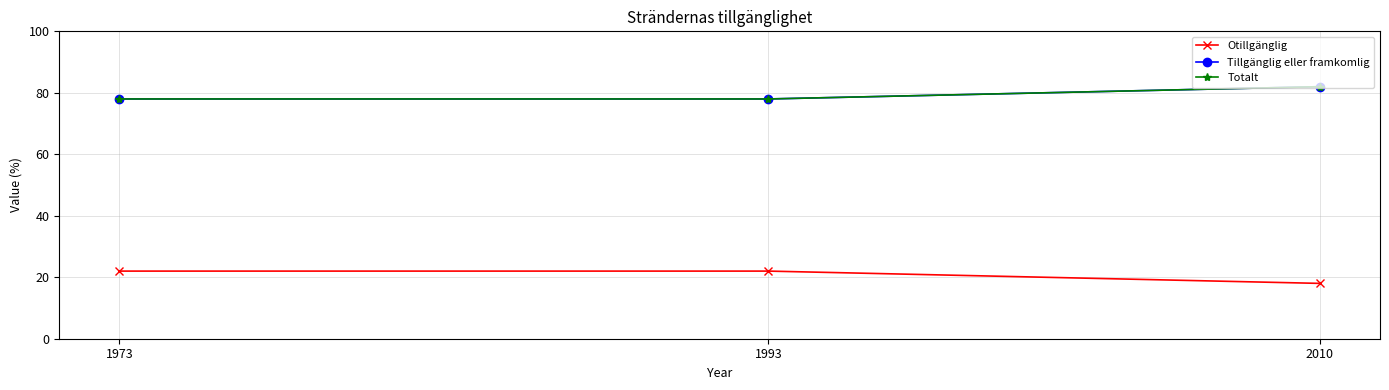

What is the total value across all series at 2010?

182